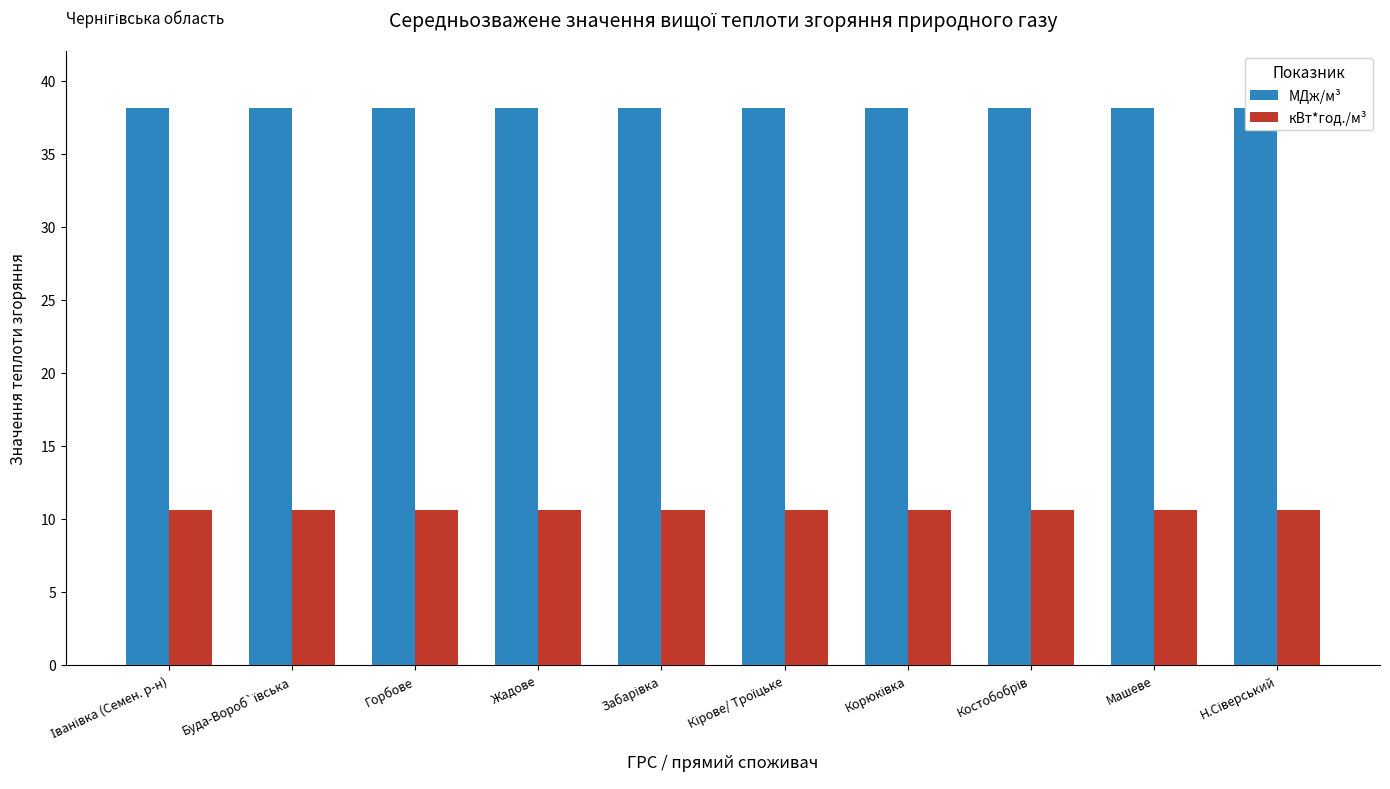

How many bars are there in each group?

2